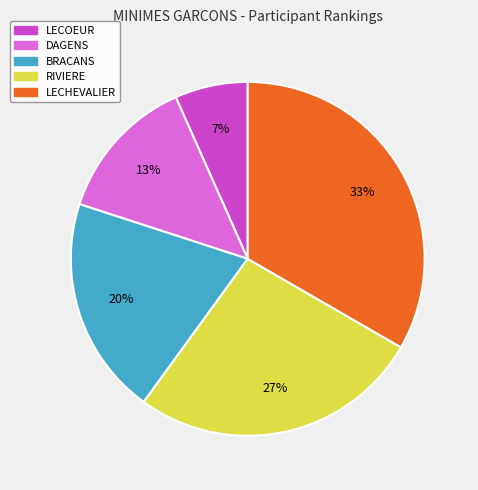

Between RIVIERE and LECHEVALIER, which is larger?

LECHEVALIER